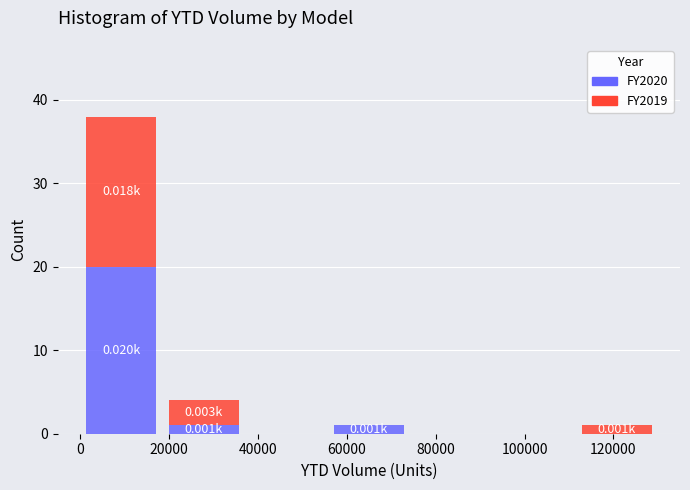

Which range on the x-axis has the tallest stacked bar (by total height)?

0 to 18000